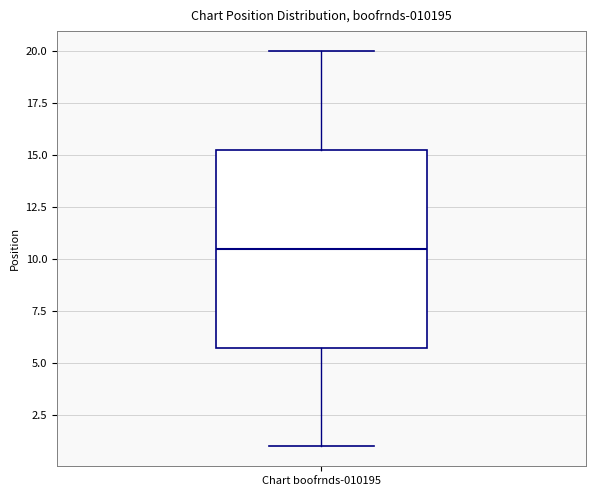

Where does the median line of the box for Chart boofrnds-010195 sit on the y-axis? The values are not printed on the chart, so give them approximately, as read against the axis.

10.5